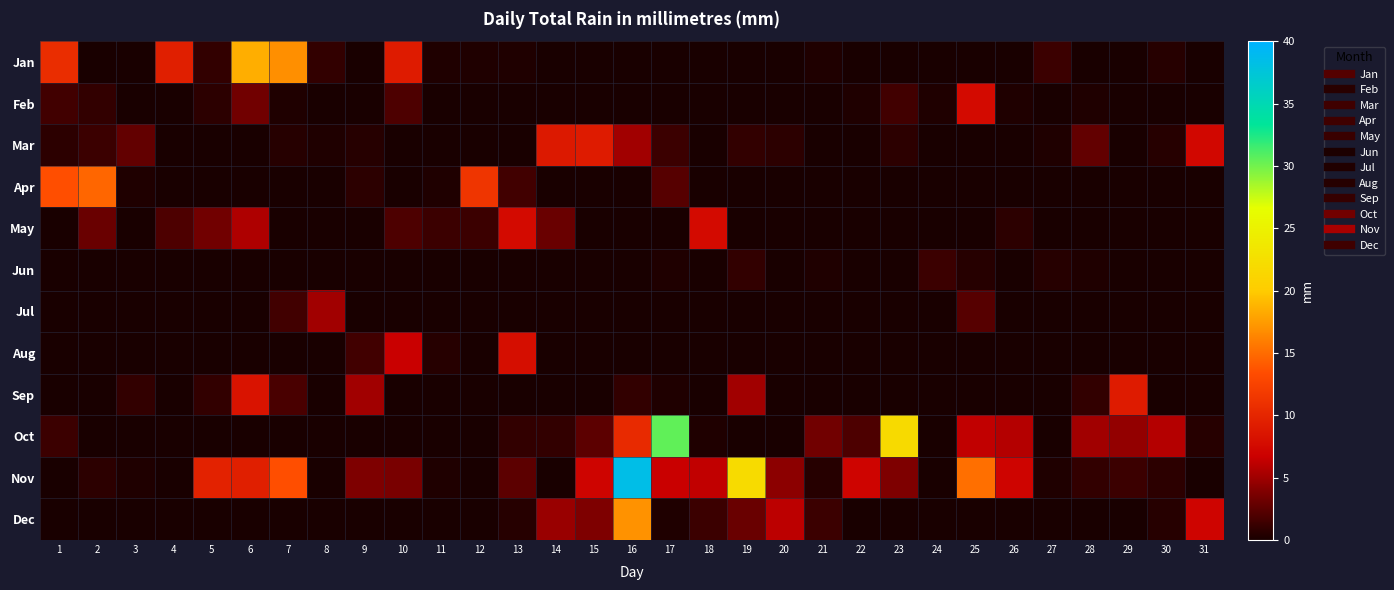

Reading left to right, what are all the values shown in this chart?

Jan: 1=10.7	2=0.0	3=0.0	4=9.4	5=1.0	6=18.5	7=16.8	8=1.0	9=0.0	10=9.1	11=0.2	12=0.2	13=0.2	14=0.0	15=0.0	16=0.0	17=0.0	18=0.0	19=0.0	20=0.0	21=0.2	22=0.0	23=0.0	24=0.0	25=0.0	26=0.0	27=1.3	28=0.0	29=0.0	30=0.5	31=0.0
Feb: 1=1.5	2=1.0	3=0.0	4=0.0	5=0.8	6=3.3	7=0.2	8=0.0	9=0.0	10=2.0	11=0.0	12=0.0	13=0.0	14=0.0	15=0.0	16=0.0	17=0.0	18=0.0	19=0.0	20=0.0	21=0.0	22=0.2	23=1.5	24=0.2	25=7.6	26=0.2	27=0.0	28=0.2	29=0.0	30=0.0	31=0.0
Mar: 1=0.8	2=1.3	3=2.8	4=0.0	5=0.0	6=0.0	7=0.5	8=0.2	9=0.5	10=0.0	11=0.0	12=0.0	13=0.0	14=8.9	15=9.1	16=5.1	17=1.3	18=0.0	19=1.0	20=0.8	21=0.0	22=0.0	23=0.8	24=0.0	25=0.0	26=0.0	27=0.2	28=2.8	29=0.0	30=0.5	31=7.4
Apr: 1=13.5	2=14.7	3=0.2	4=0.0	5=0.0	6=0.0	7=0.0	8=0.0	9=0.8	10=0.0	11=0.2	12=11.4	13=1.5	14=0.0	15=0.0	16=0.0	17=2.3	18=0.0	19=0.0	20=0.0	21=0.0	22=0.0	23=0.0	24=0.0	25=0.0	26=0.0	27=0.0	28=0.0	29=0.0	30=0.0	31=0.0
May: 1=0.0	2=3.0	3=0.0	4=2.0	5=3.3	6=5.6	7=0.0	8=0.0	9=0.0	10=2.0	11=1.3	12=1.3	13=7.6	14=3.0	15=0.0	16=0.0	17=0.0	18=7.6	19=0.0	20=0.0	21=0.0	22=0.0	23=0.0	24=0.0	25=0.0	26=0.8	27=0.0	28=0.0	29=0.0	30=0.0	31=0.0
Jun: 1=0.0	2=0.0	3=0.0	4=0.0	5=0.0	6=0.0	7=0.0	8=0.0	9=0.0	10=0.0	11=0.0	12=0.0	13=0.0	14=0.0	15=0.0	16=0.0	17=0.2	18=0.0	19=1.0	20=0.0	21=0.2	22=0.0	23=0.0	24=1.3	25=0.5	26=0.0	27=0.5	28=0.2	29=0.0	30=0.0	31=0.0
Jul: 1=0.0	2=0.0	3=0.0	4=0.0	5=0.0	6=0.0	7=1.5	8=5.1	9=0.0	10=0.0	11=0.0	12=0.0	13=0.0	14=0.0	15=0.0	16=0.0	17=0.0	18=0.0	19=0.0	20=0.0	21=0.0	22=0.0	23=0.0	24=0.0	25=2.3	26=0.0	27=0.0	28=0.0	29=0.0	30=0.0	31=0.0
Aug: 1=0.0	2=0.0	3=0.0	4=0.0	5=0.0	6=0.0	7=0.0	8=0.0	9=1.5	10=6.6	11=0.5	12=0.0	13=7.9	14=0.0	15=0.0	16=0.0	17=0.0	18=0.0	19=0.0	20=0.0	21=0.0	22=0.0	23=0.0	24=0.0	25=0.0	26=0.0	27=0.0	28=0.0	29=0.0	30=0.0	31=0.0
Sep: 1=0.0	2=0.0	3=1.0	4=0.0	5=1.0	6=8.4	7=1.8	8=0.0	9=5.1	10=0.0	11=0.0	12=0.0	13=0.0	14=0.0	15=0.0	16=1.0	17=0.2	18=0.0	19=5.1	20=0.0	21=0.0	22=0.0	23=0.0	24=0.0	25=0.0	26=0.0	27=0.0	28=1.0	29=9.1	30=0.0	31=0.0
Oct: 1=1.3	2=0.0	3=0.0	4=0.0	5=0.0	6=0.0	7=0.0	8=0.0	9=0.0	10=0.0	11=0.0	12=0.0	13=1.0	14=1.0	15=2.5	16=10.4	17=30.5	18=0.2	19=0.0	20=0.0	21=3.3	22=2.0	23=21.8	24=0.0	25=6.3	26=5.8	27=0.0	28=5.1	29=4.6	30=5.8	31=0.5
Nov: 1=0.0	2=0.8	3=0.2	4=0.0	5=9.7	6=9.4	7=13.5	8=0.0	9=3.8	10=3.6	11=0.2	12=0.0	13=2.5	14=0.0	15=7.1	16=38.4	17=6.6	18=6.3	19=22.1	20=4.3	21=0.5	22=7.1	23=3.8	24=0.0	25=15.2	26=7.1	27=0.2	28=1.0	29=1.3	30=0.8	31=0.0
Dec: 1=0.0	2=0.0	3=0.0	4=0.0	5=0.0	6=0.0	7=0.0	8=0.0	9=0.0	10=0.0	11=0.0	12=0.0	13=0.5	14=4.8	15=3.8	16=17.0	17=0.2	18=1.3	19=3.0	20=6.1	21=1.3	22=0.0	23=0.0	24=0.0	25=0.0	26=0.0	27=0.0	28=0.0	29=0.0	30=0.5	31=7.1